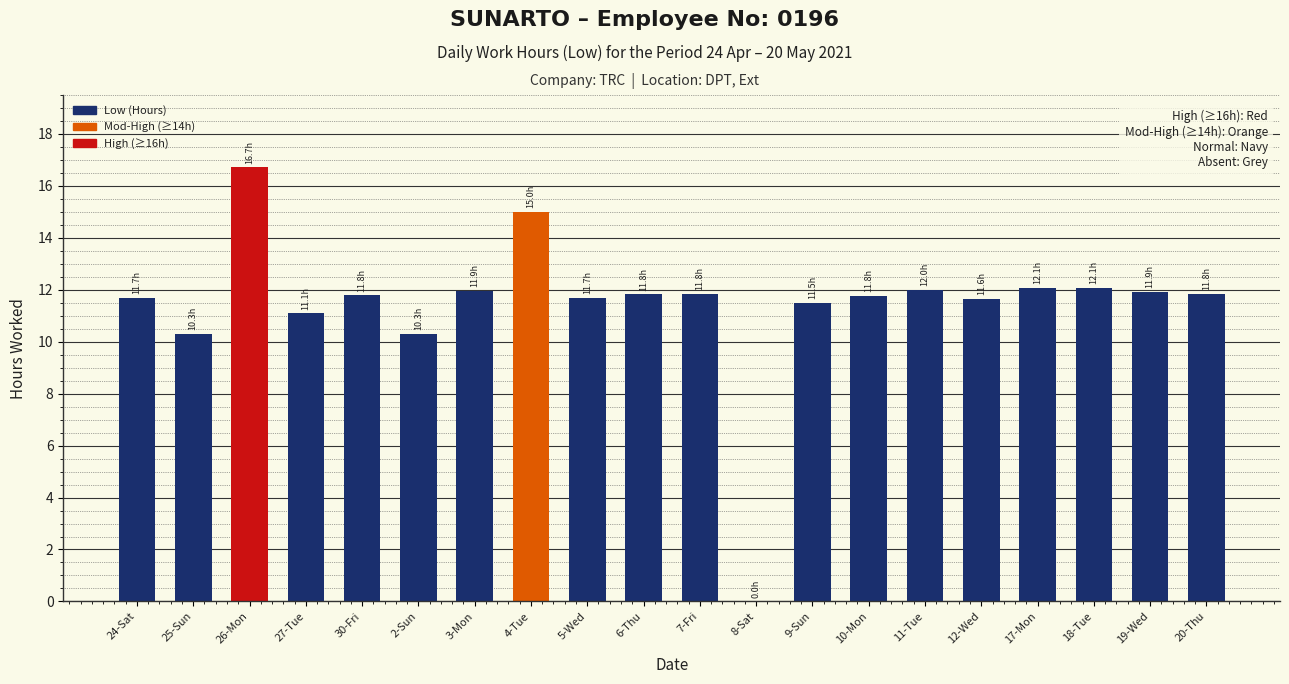

How many distinct data groups are displayed?

1